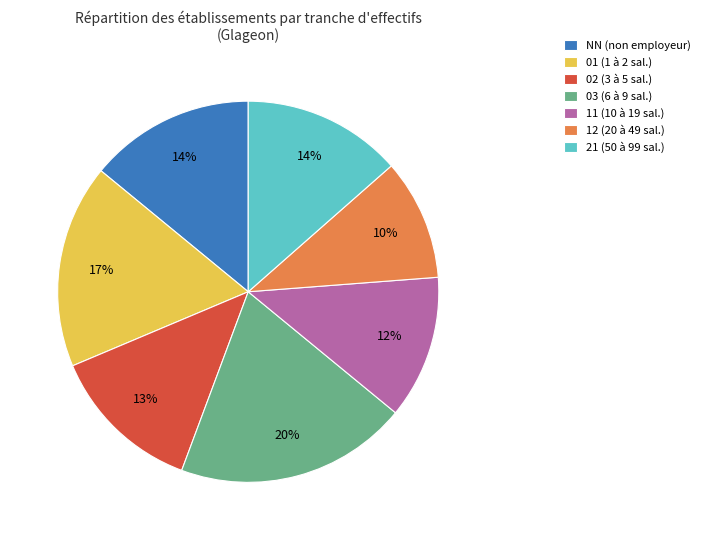

True or false: 11 accounts for 5% of the total.

False